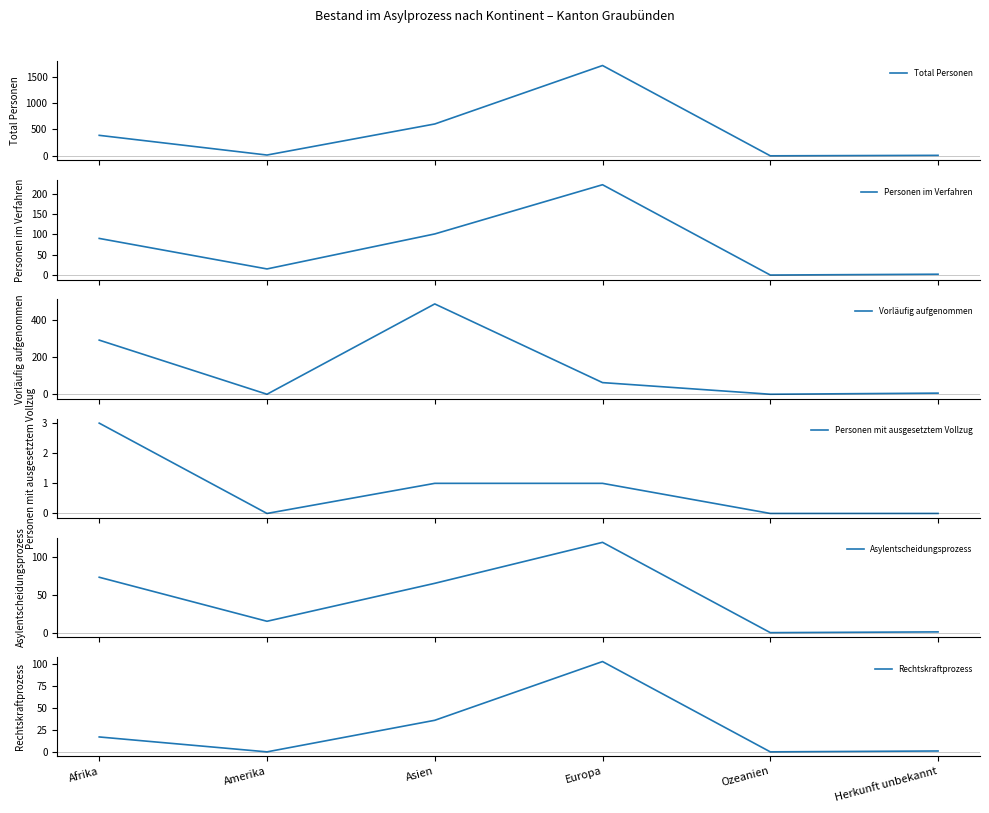

True or false: Asylentscheidungsprozess has a value of 34 at Europa.

False